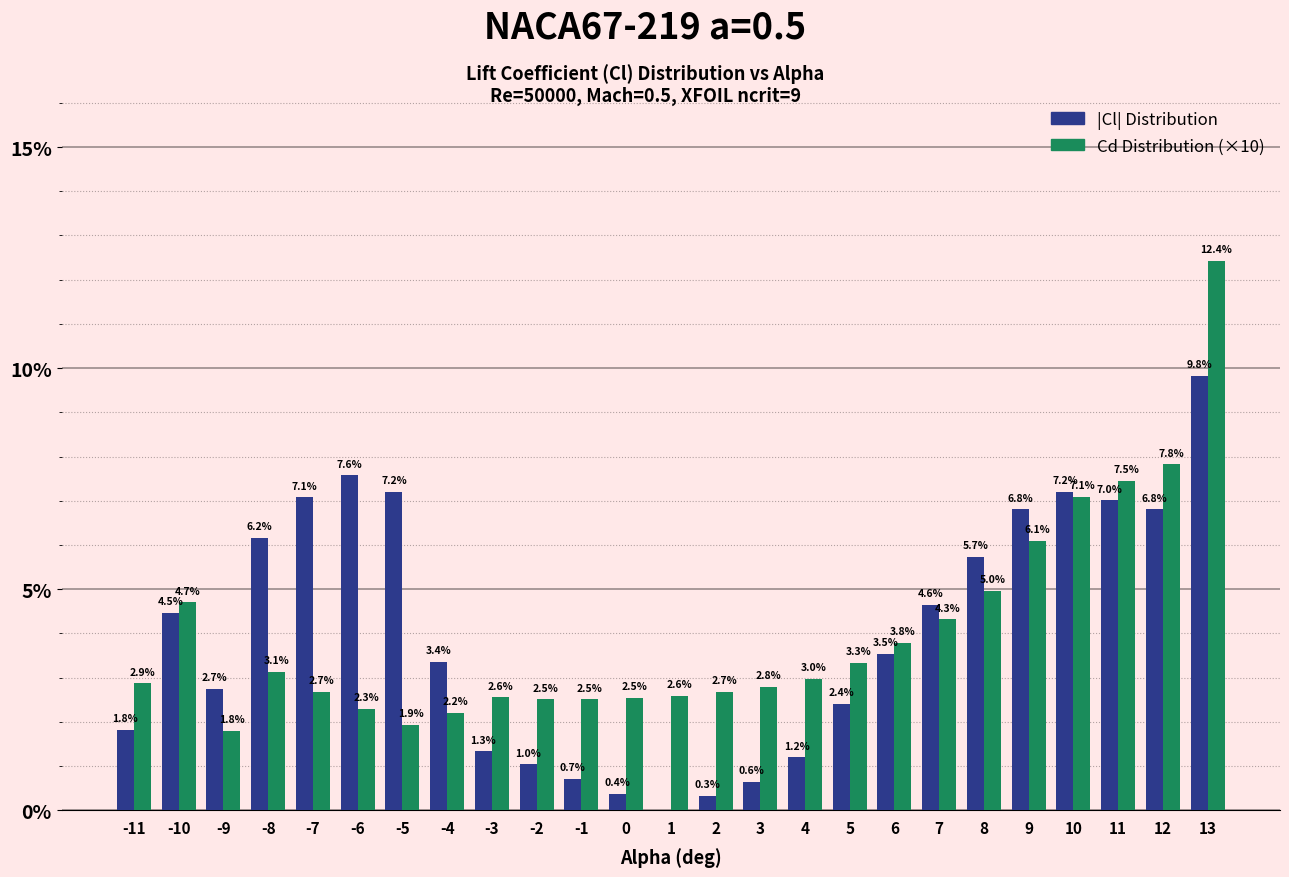

What is the sum of the Cd Distribution (×10) values at 4 and 1?

5.6